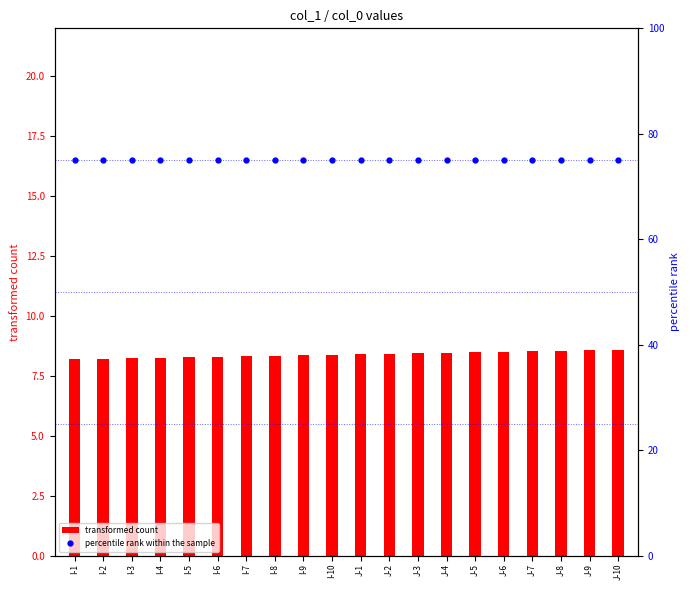

Count the transformed count values in the range 8 to 9.

20